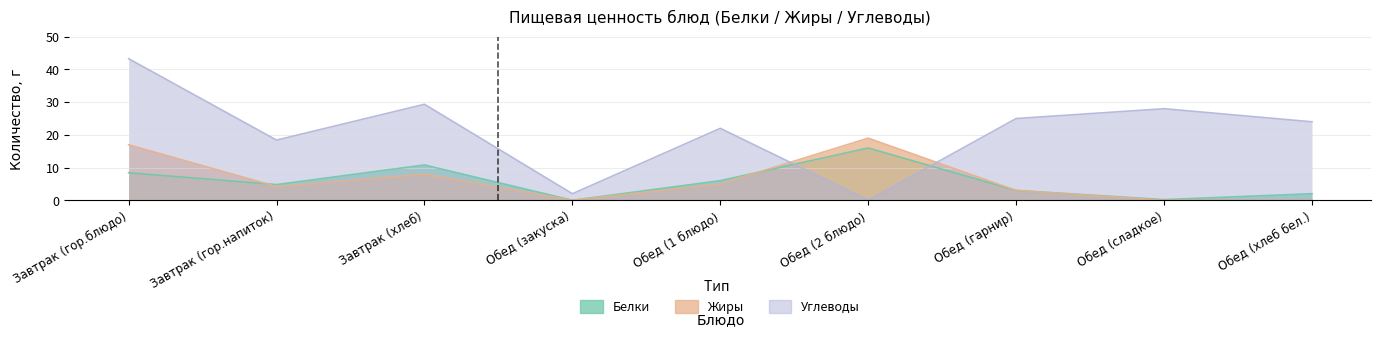

At which category is the sum across all series the highest?

Завтрак (гор.блюдо)